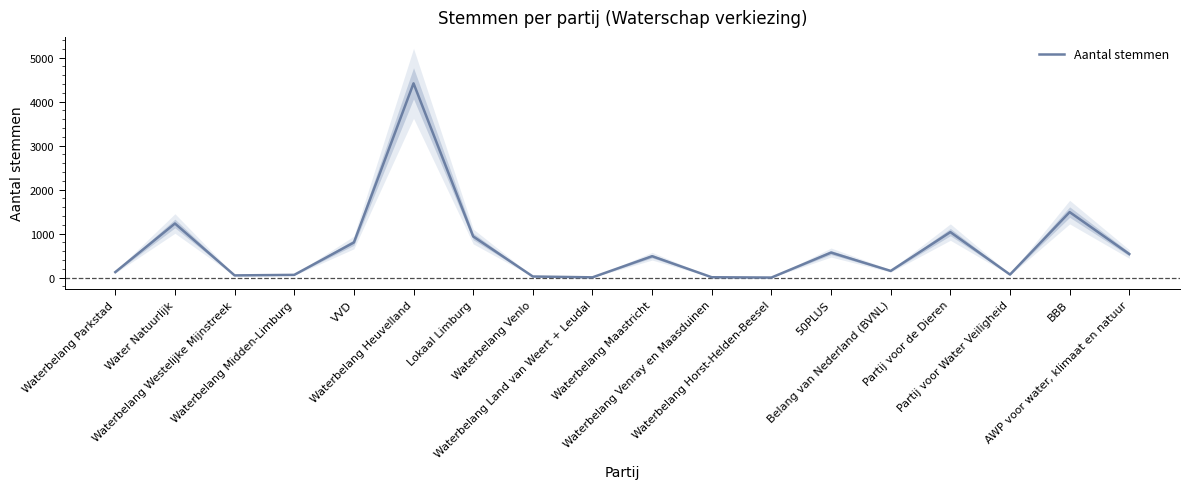

At which category does the chart reach its peak across all series?

Waterbelang Heuvelland